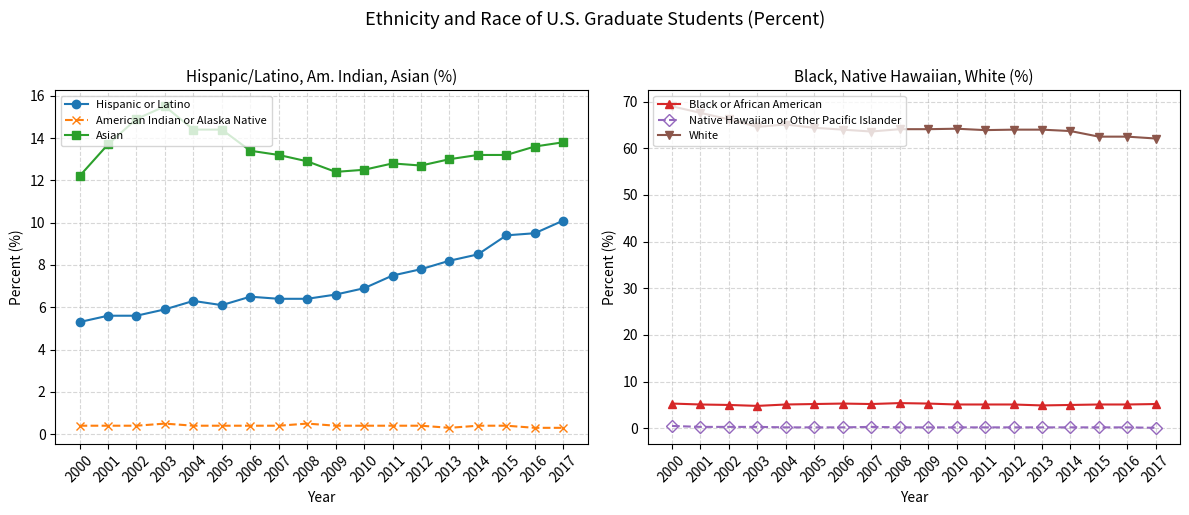

What value does the Asian series have at 2015?

13.2